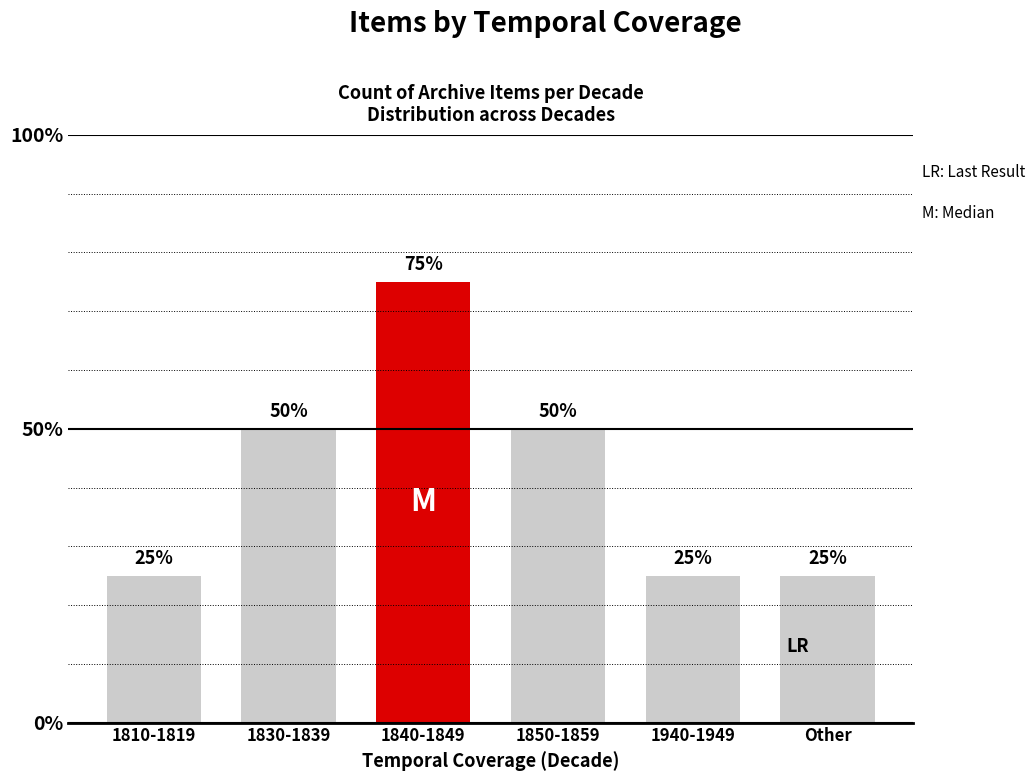

Reading left to right, transcribe all the data shown in this chart.

1	2	3	2	1	1